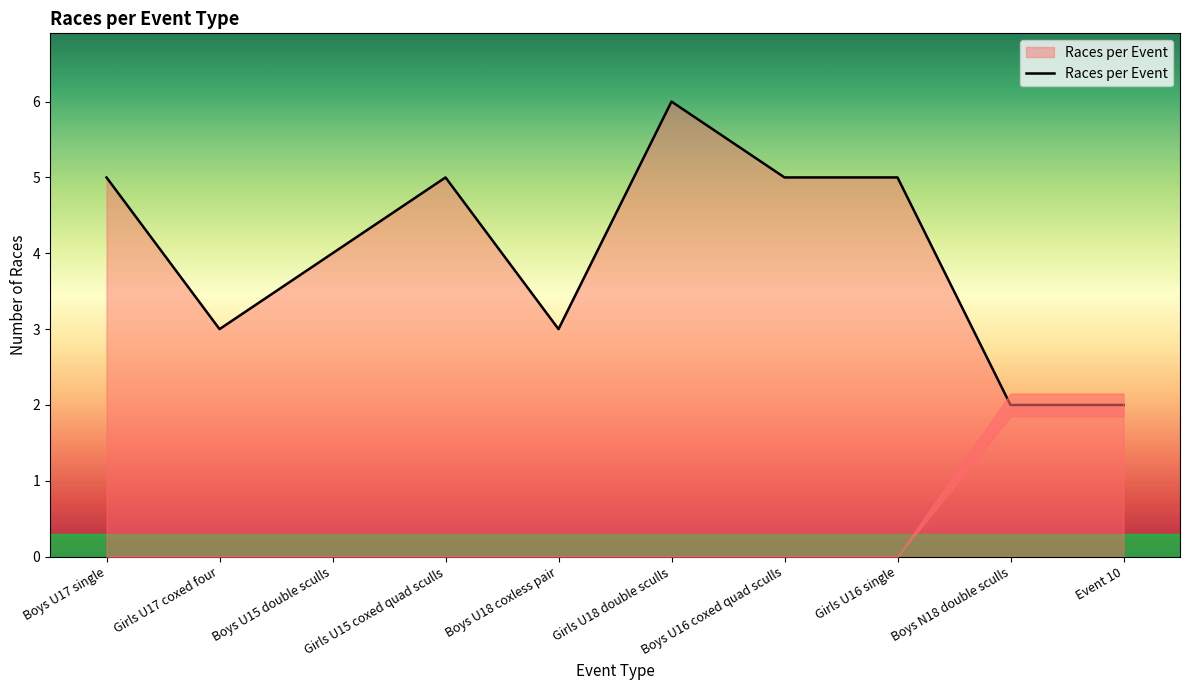

The chart shows a value of 5 at Girls U15 coxed quad sculls. True or false?

True